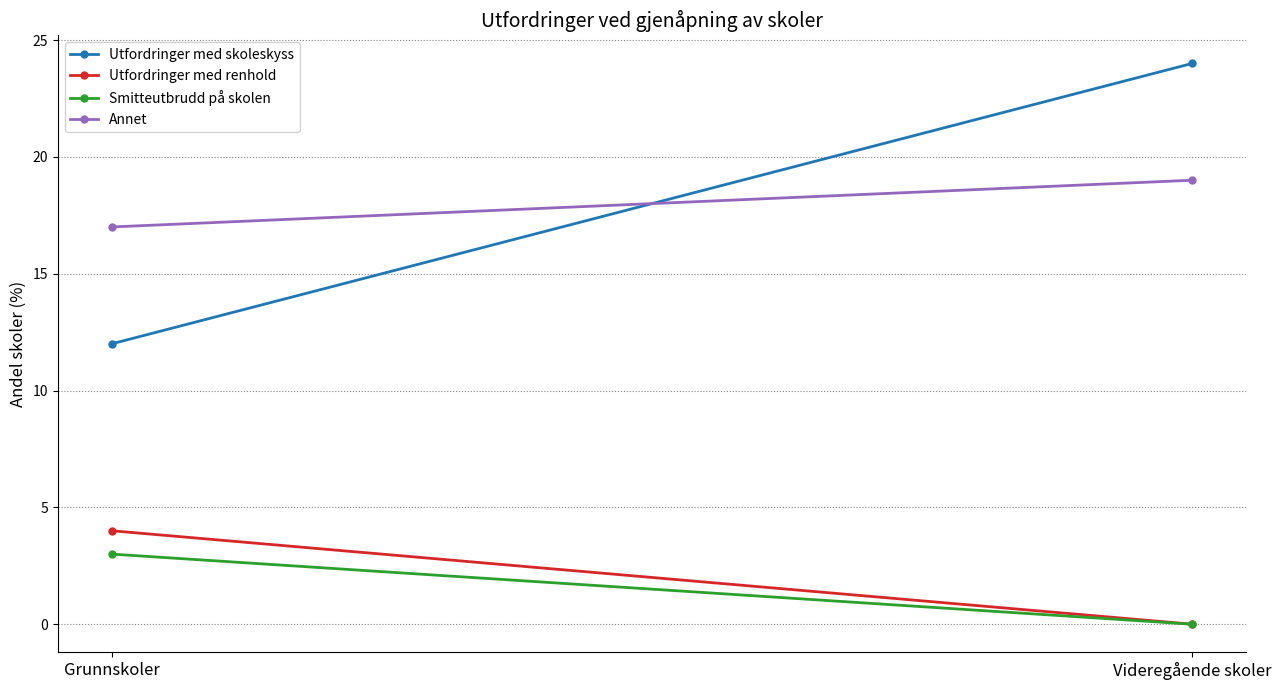

Reading right to left, transcribe all the data shown in this chart.

Utfordringer med skoleskyss: Videregående skoler=24	Grunnskoler=12
Utfordringer med renhold: Videregående skoler=0	Grunnskoler=4
Smitteutbrudd på skolen: Videregående skoler=0	Grunnskoler=3
Annet: Videregående skoler=19	Grunnskoler=17